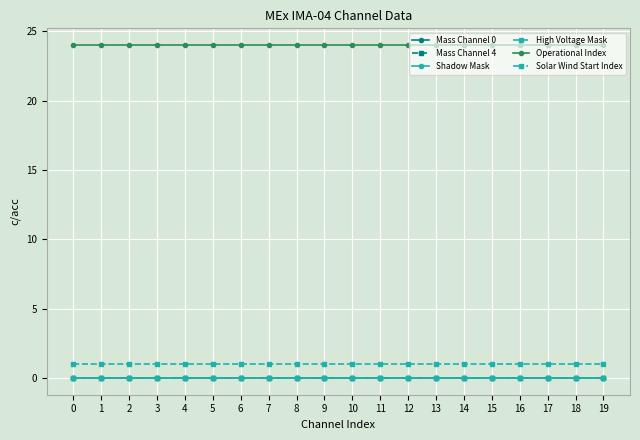

Is this an area chart (filled region under the line)?

No